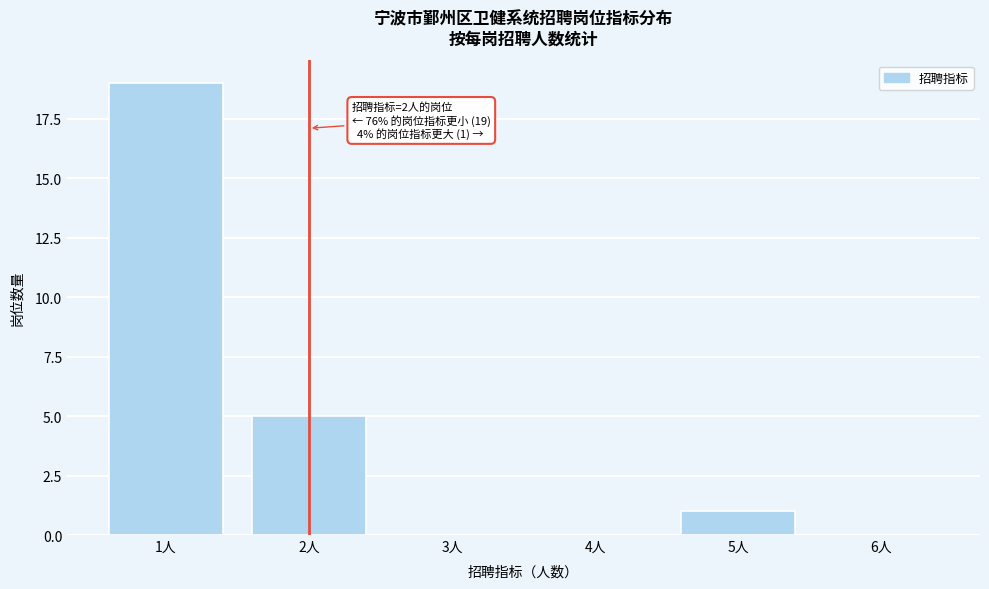

Which range on the x-axis has the tallest bar?

0.5 to 1.5